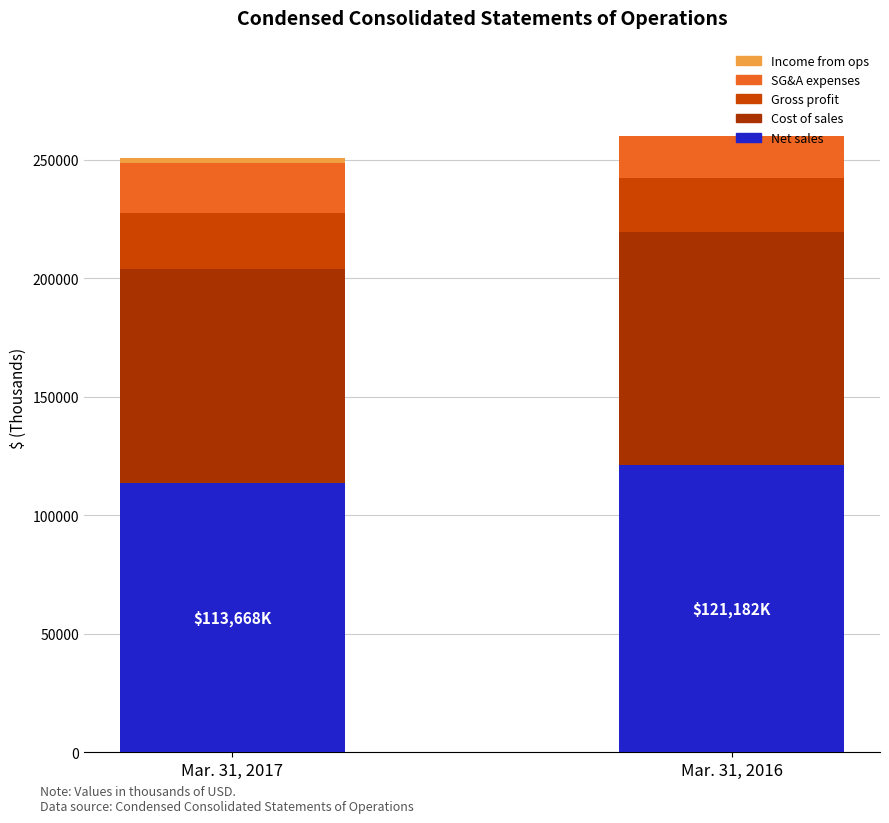

How many Net sales values are between 113668 and 121182?

2